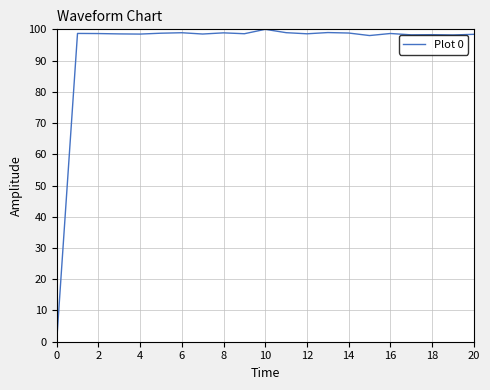

What is the maximum value shown in the chart?

100.0